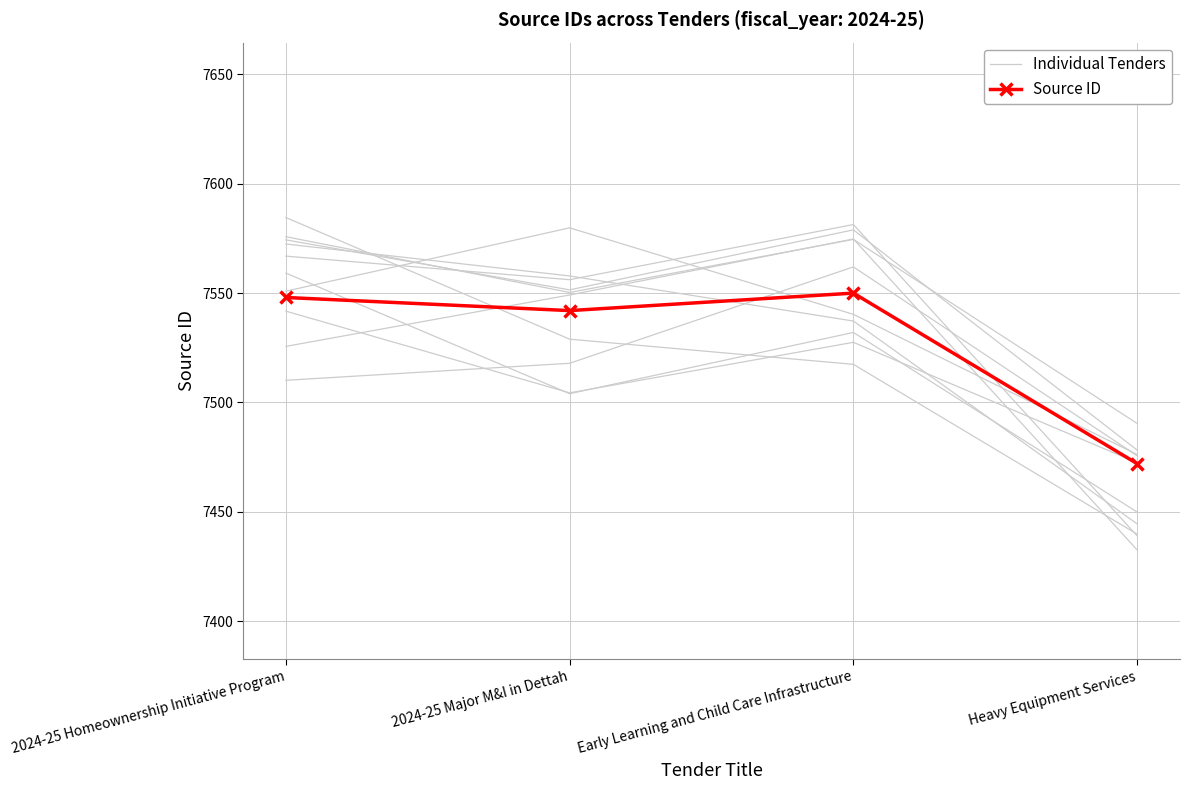

True or false: Individual Tenders has more than 1 interior local peaks.

False